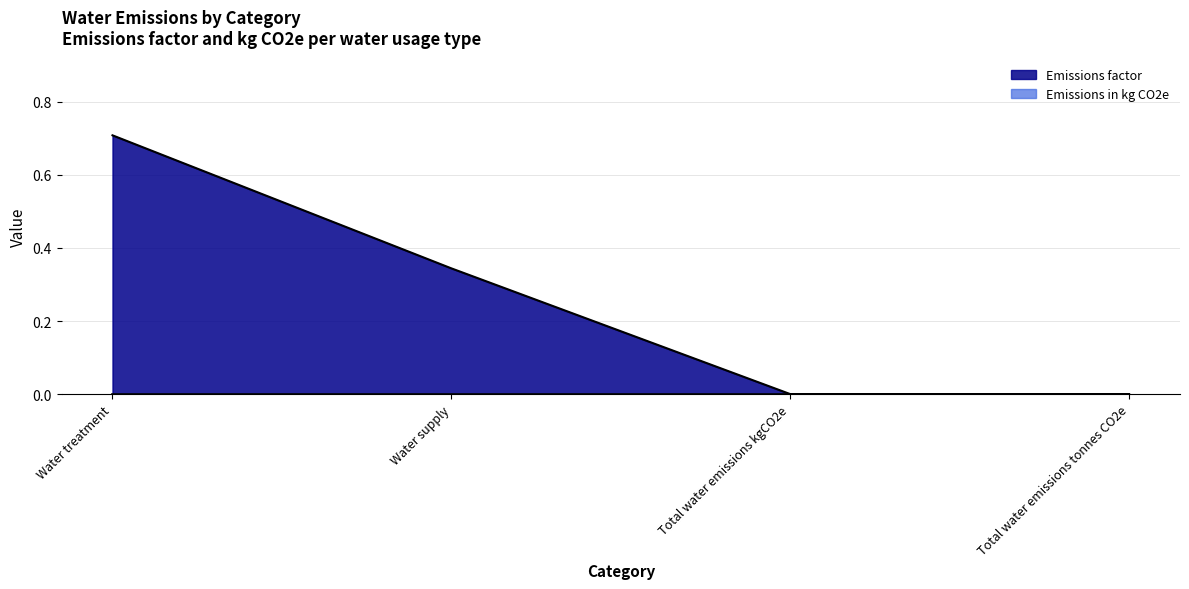

What is the approximate value at Water supply?

0.3